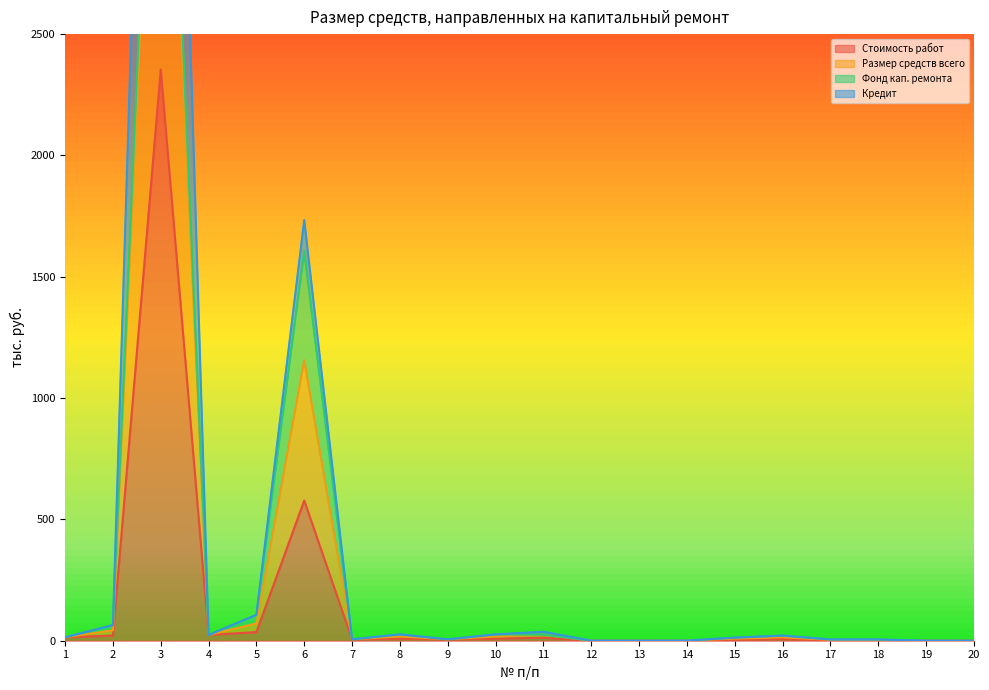

True or false: Стоимость работ and Кредит cross at least once.

False